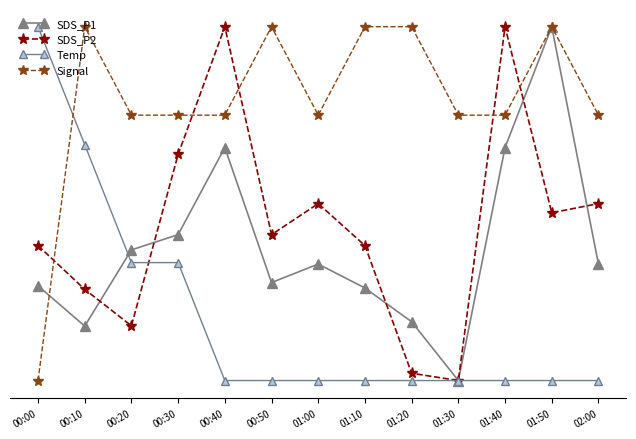

Reading left to right, transcribe all the data shown in this chart.

SDS_P1: 0.3	0.2	0.4	0.4	0.7	0.3	0.3	0.3	0.2	0.0	0.7	1.0	0.3
SDS_P2: 0.4	0.3	0.2	0.6	1.0	0.4	0.5	0.4	0.0	0.0	1.0	0.5	0.5
Temp: 1.0	0.7	0.3	0.3	0.0	0.0	0.0	0.0	0.0	0.0	0.0	0.0	0.0
Signal: 0.0	1.0	0.8	0.8	0.8	1.0	0.8	1.0	1.0	0.8	0.8	1.0	0.8